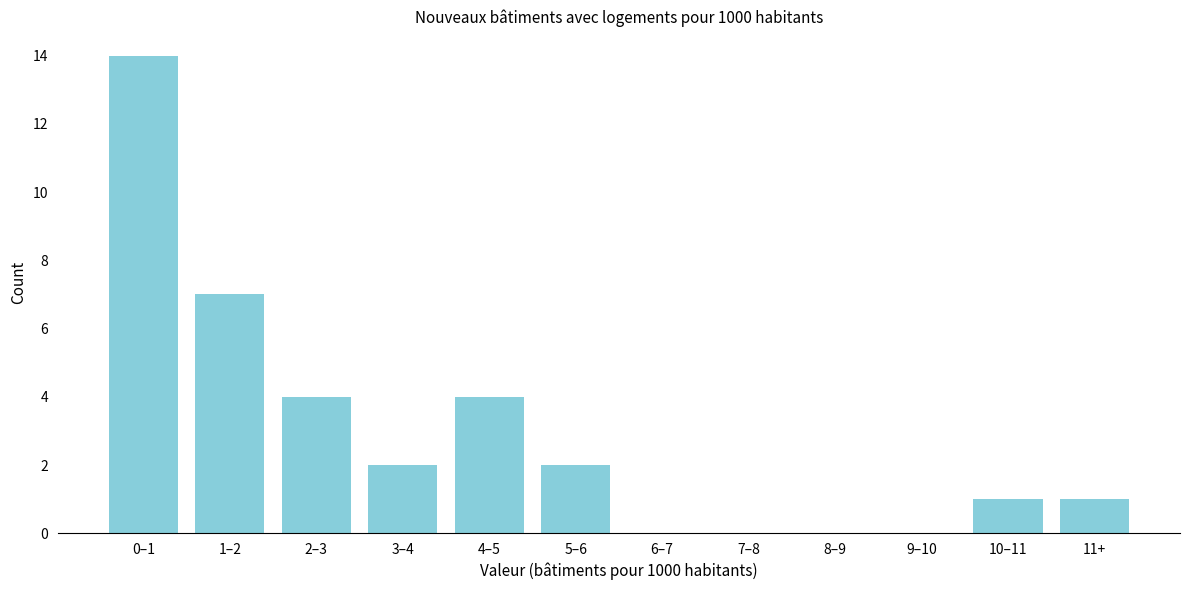

Reading left to right, extract all data points from this chart.

0–1=14	1–2=7	2–3=4	3–4=2	4–5=4	5–6=2	6–7=0	7–8=0	8–9=0	9–10=0	10–11=1	11+=1